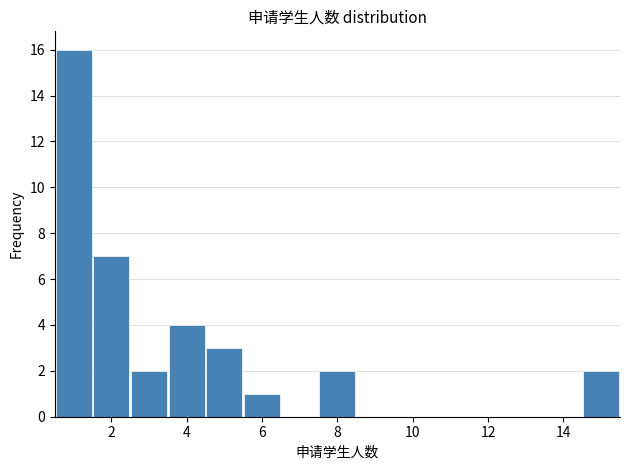

Which range on the x-axis has the tallest bar?

0.5 to 1.5